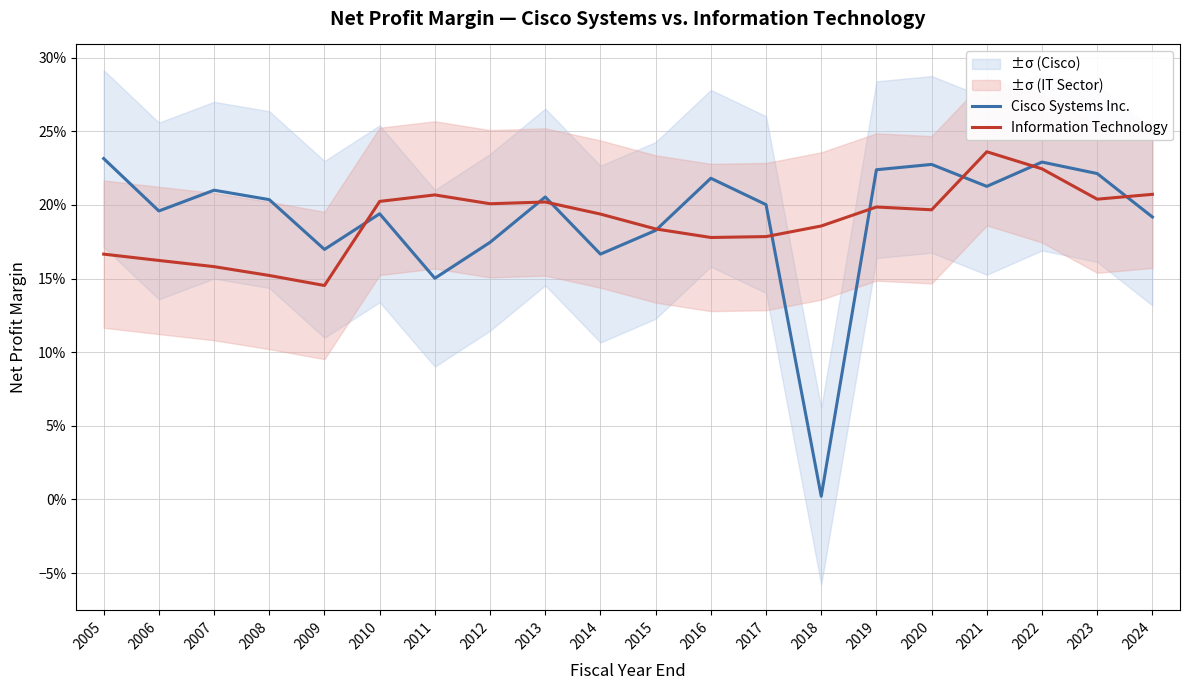

True or false: Information Technology has a value of 0.2 at 2018.

True